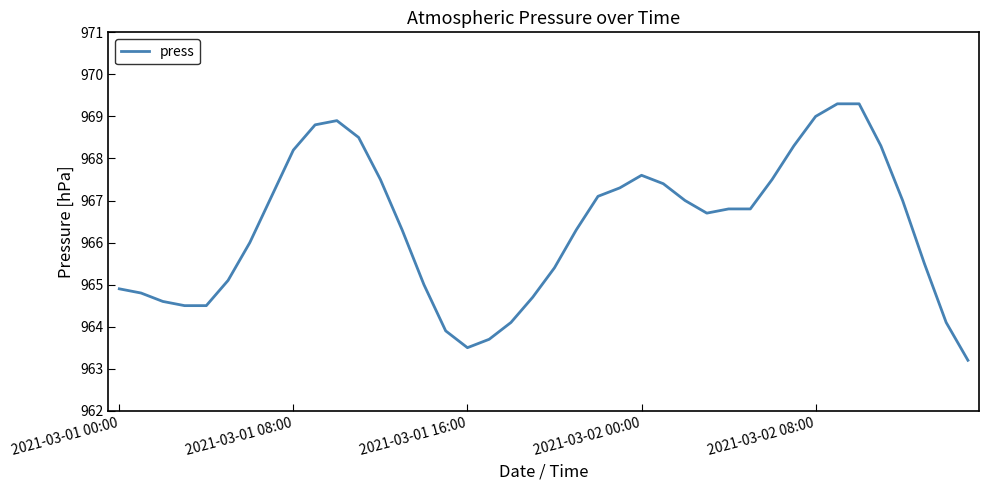

What is the maximum value shown in the chart?

969.3